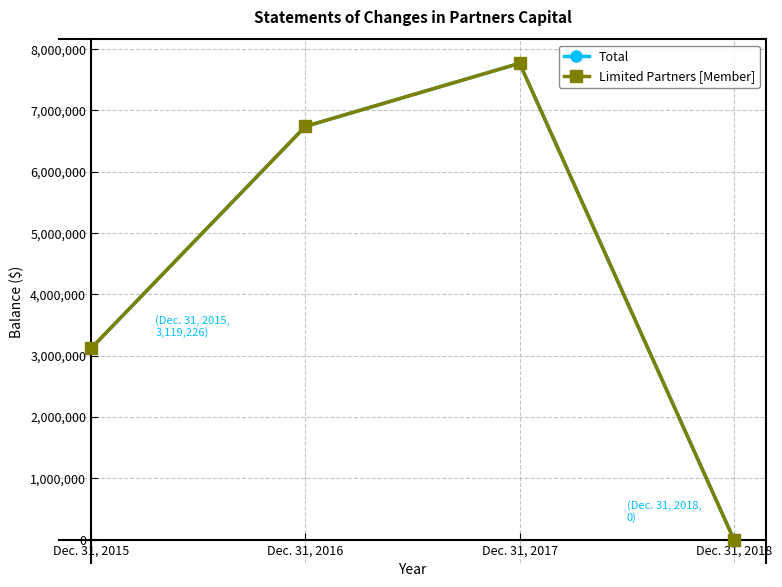

What is the maximum value for Total?

7767930